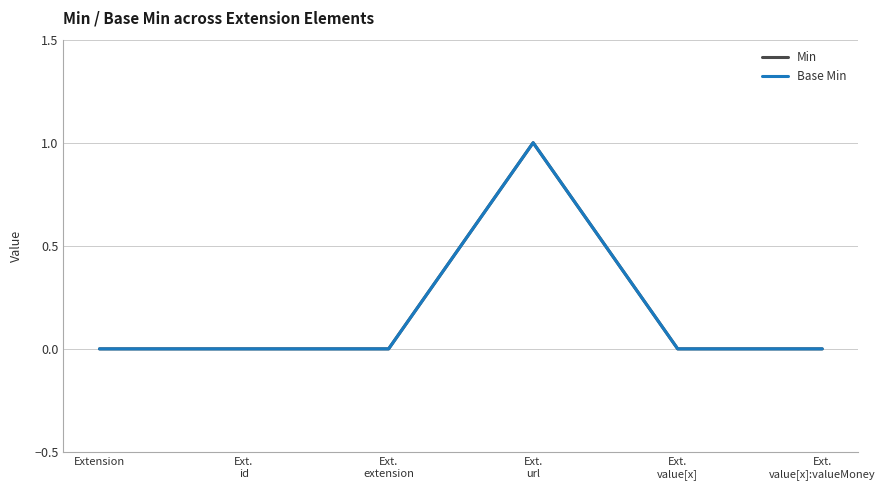

At how many categories does at least one series exceed 0?

1